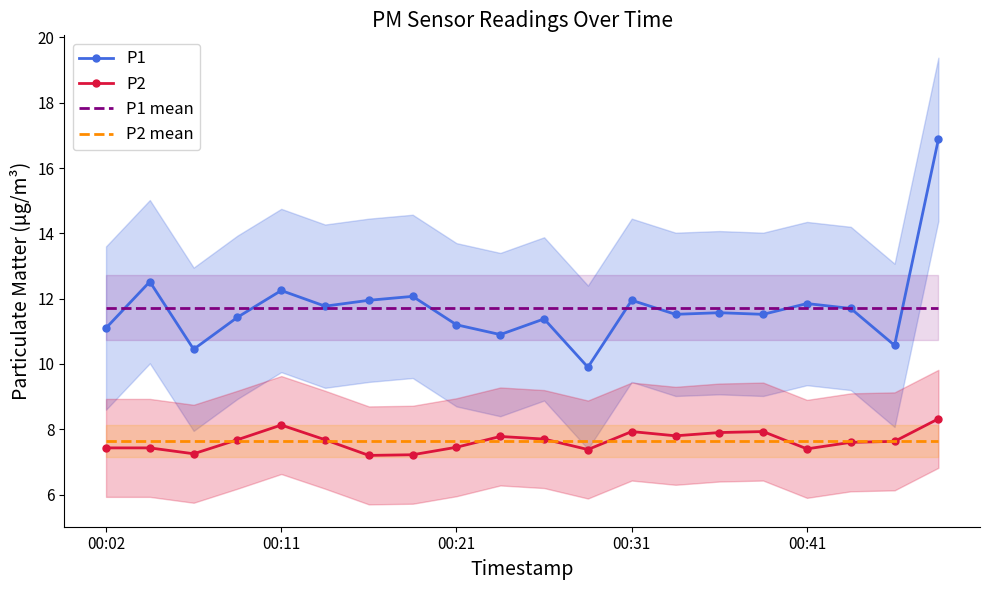

What is the difference between the highest and lowest values at 00:02?

4.3